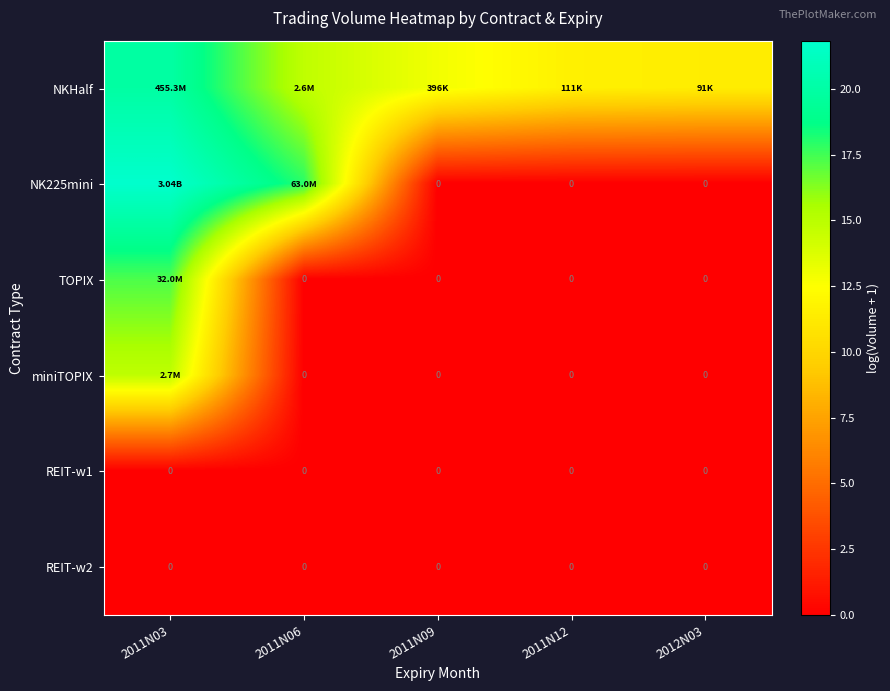

Which label corresponds to the smallest value in the chart?

2011N09